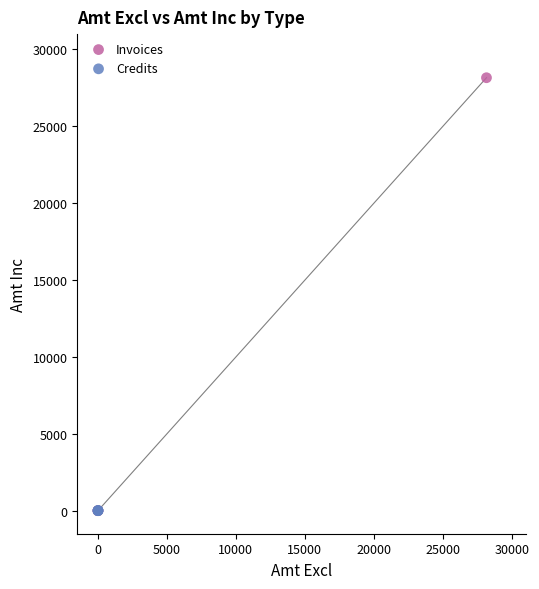

Which series reaches the maximum Y coordinate?

Invoices